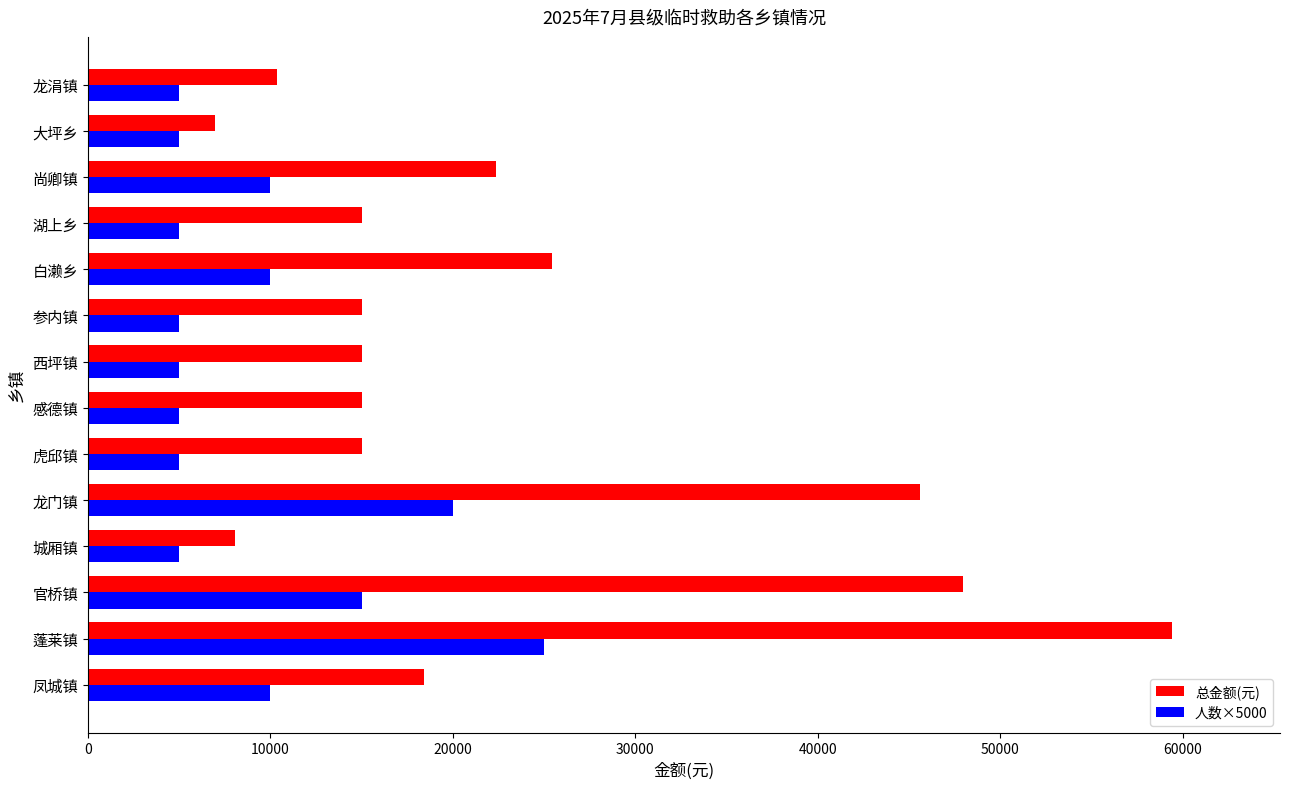

What is the average value of the 总金额(元) series?

22829